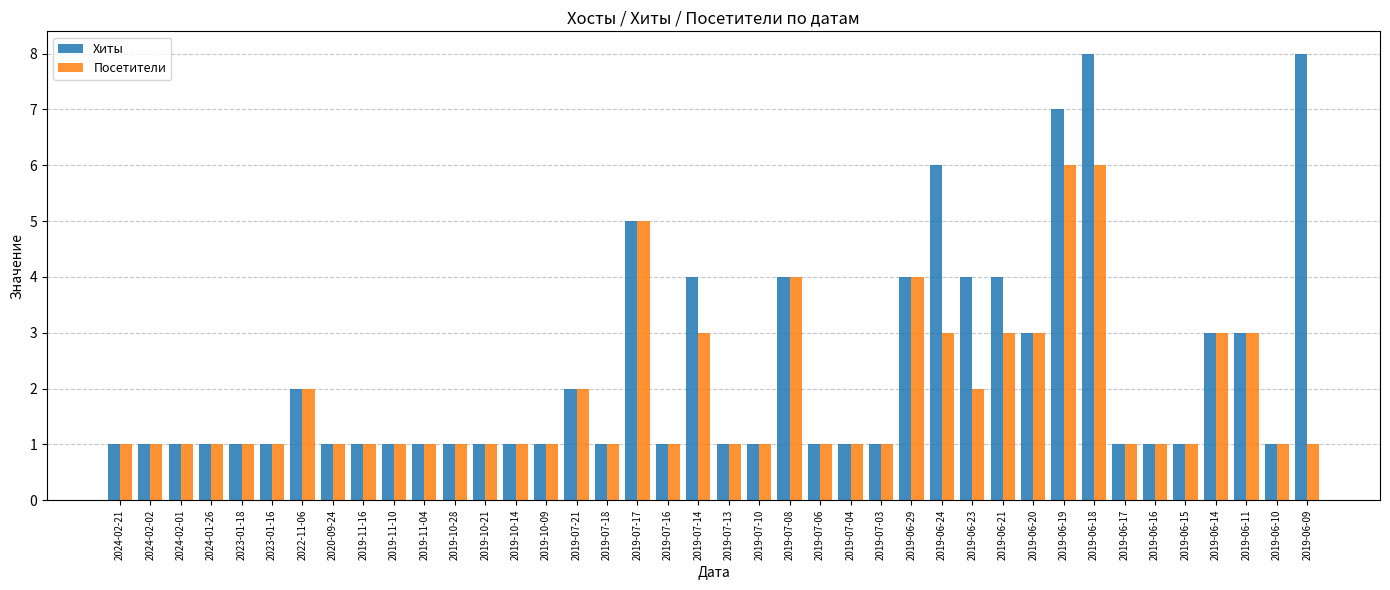

What position from the right is 2019-07-10?

19